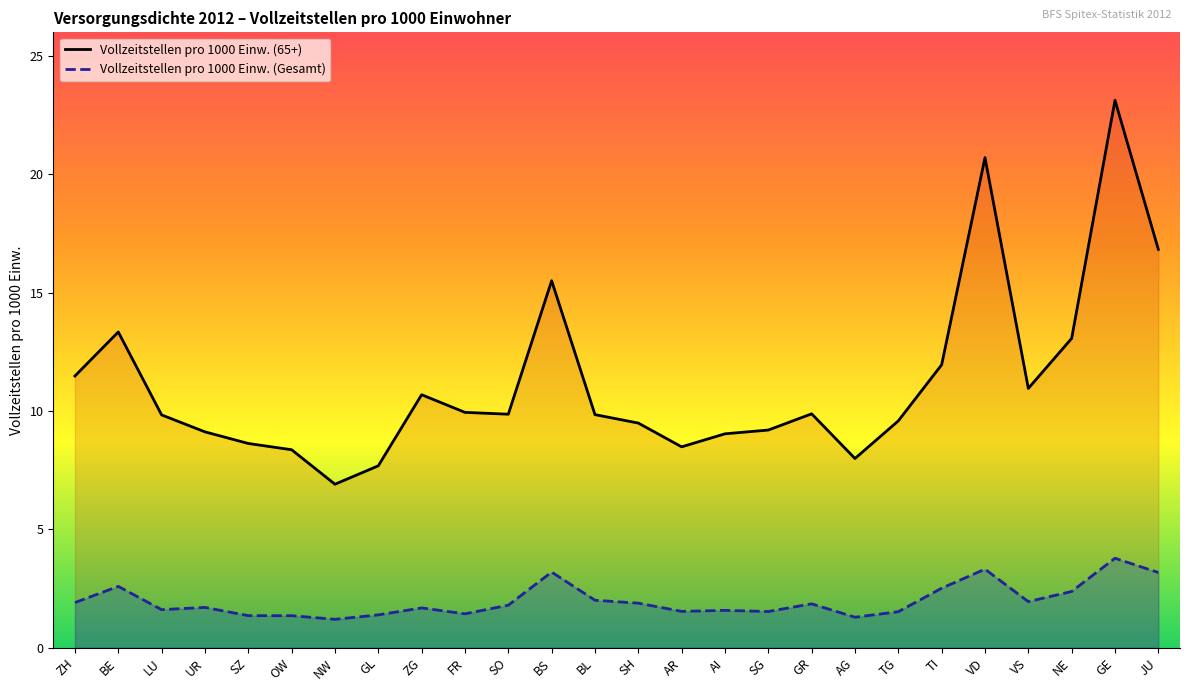

What position from the left is NW?

7